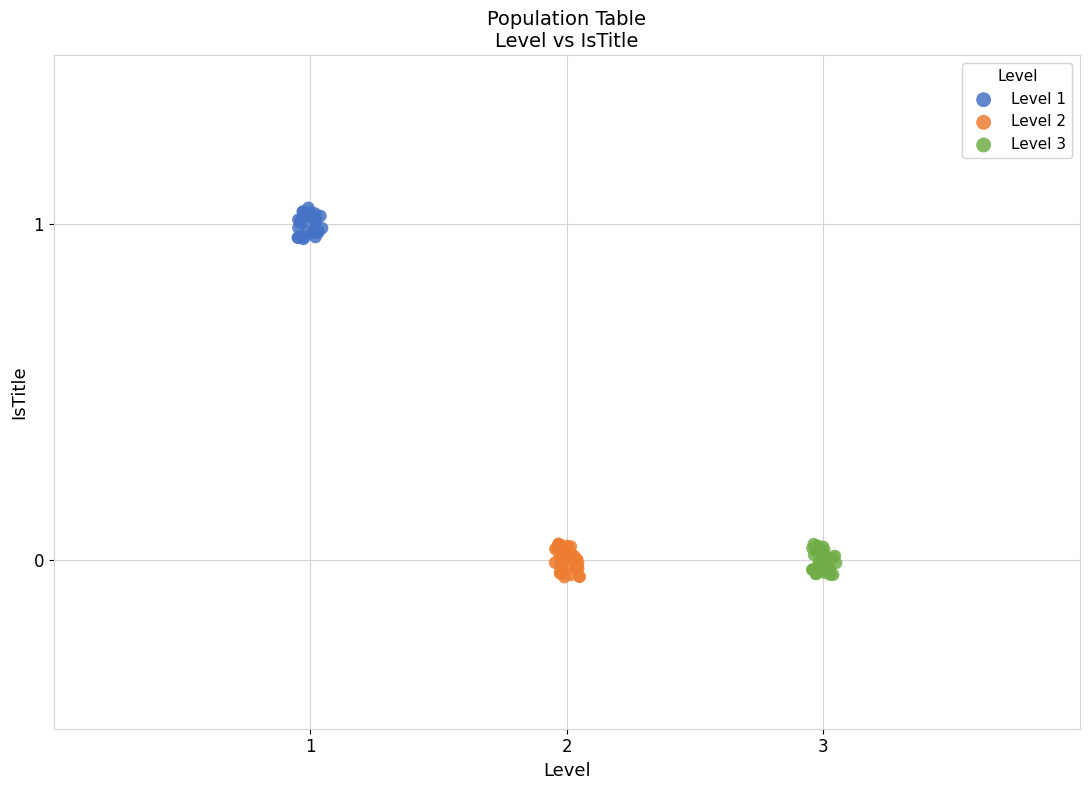

Which series contains the highest Y value?

Level 1